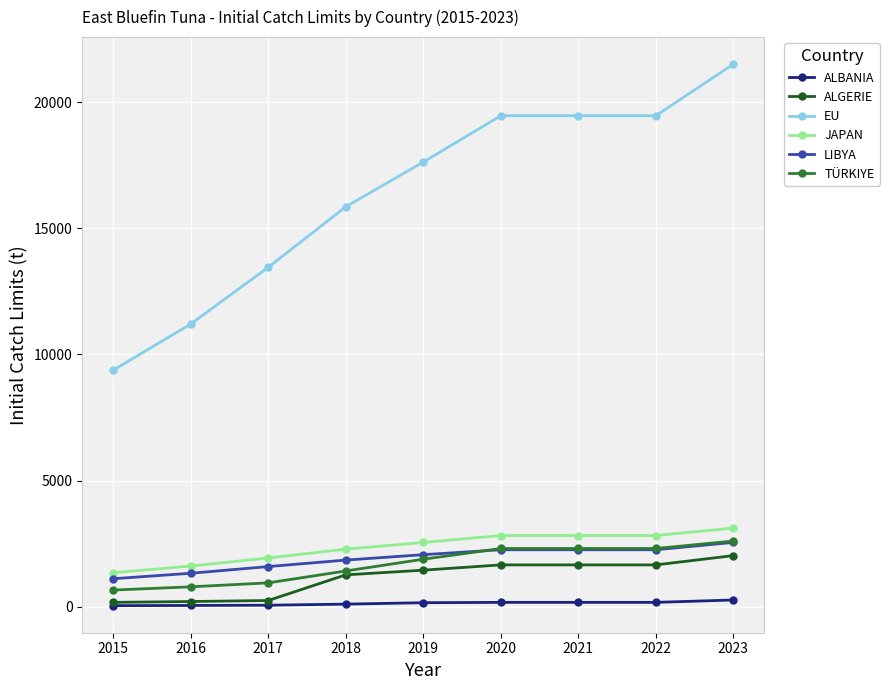

What are all the series names shown in the legend?

ALBANIA, ALGERIE, EU, JAPAN, LIBYA, TÜRKIYE